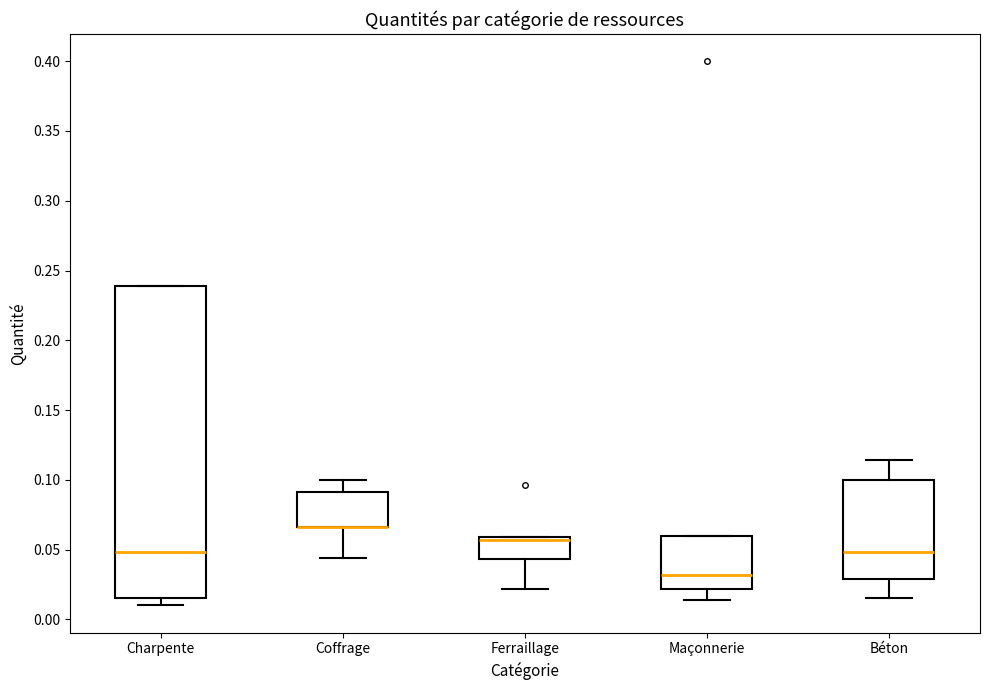

Reading left to right, transcribe this box plot: for each box, give where its median line is, the range the box spans, and where its two whiskers end, as read against the y-axis. The values are not printed on the chart, so give them approximately, as read against the axis.

Charpente: median 0.050, box 0.015 to 0.240, whiskers 0.010 to 0.240
Coffrage: median 0.065 (drawn on the box's lower edge), box 0.065 to 0.090, whiskers 0.045 to 0.100
Ferraillage: median 0.055, box 0.045 to 0.060, whiskers 0.020 to 0.060
Maçonnerie: median 0.030, box 0.020 to 0.060, whiskers 0.015 to 0.060
Béton: median 0.050, box 0.030 to 0.100, whiskers 0.015 to 0.115